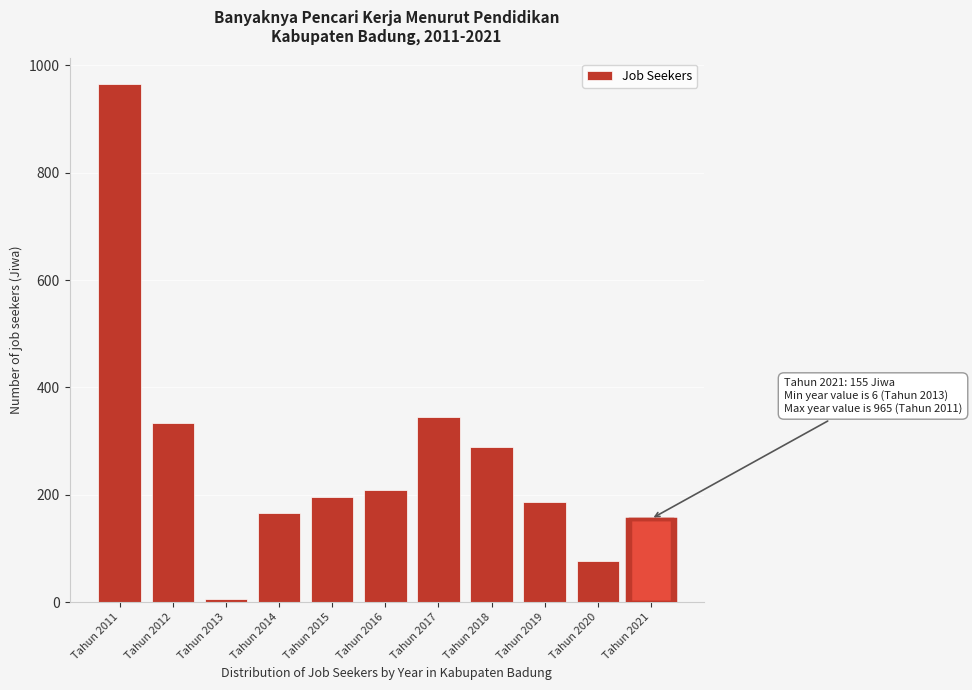

Reading right to left, transcribe all the data shown in this chart.

Tahun 2021=155	Tahun 2020=76	Tahun 2019=187	Tahun 2018=288	Tahun 2017=345	Tahun 2016=208	Tahun 2015=195	Tahun 2014=165	Tahun 2013=6	Tahun 2012=333	Tahun 2011=965